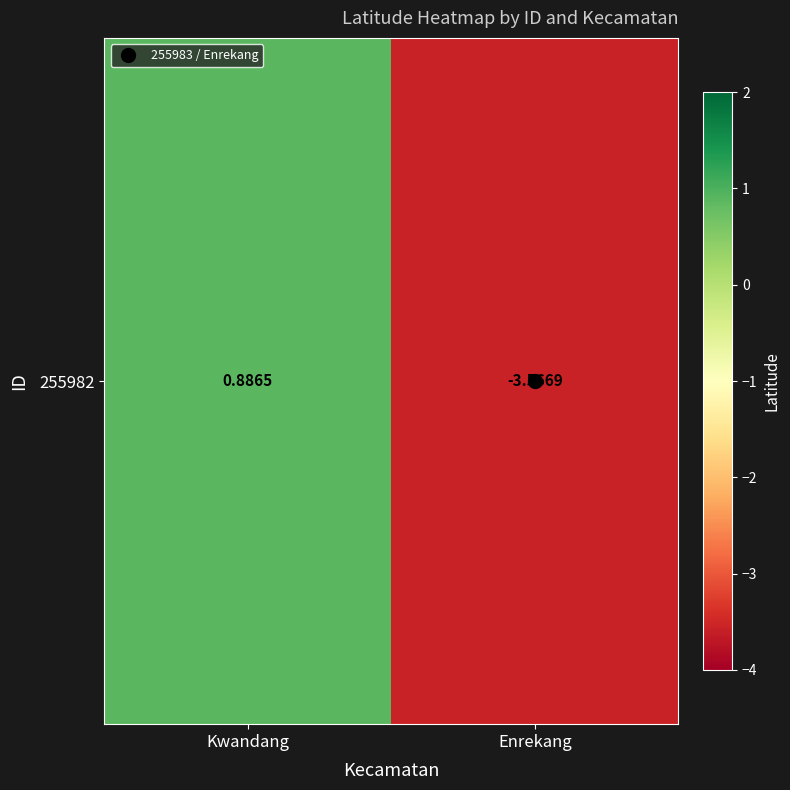

At which label is the value closest to -1?

Kwandang